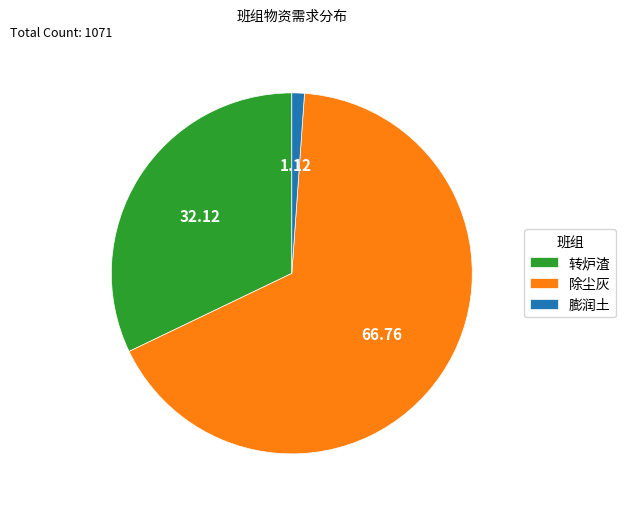

Is there any slice that represents more than half of the pie?

Yes